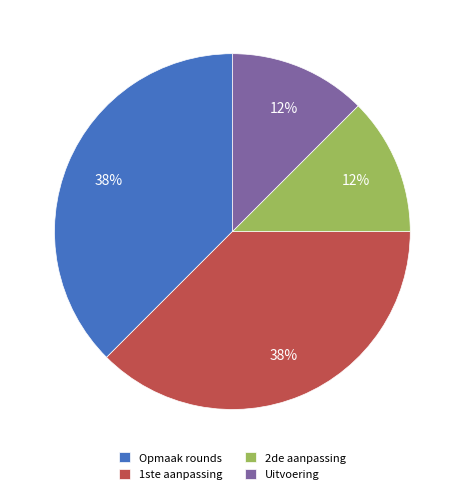

Approximately how many times larger is the value at Opmaak rounds compared to 1ste aanpassing?

1.0